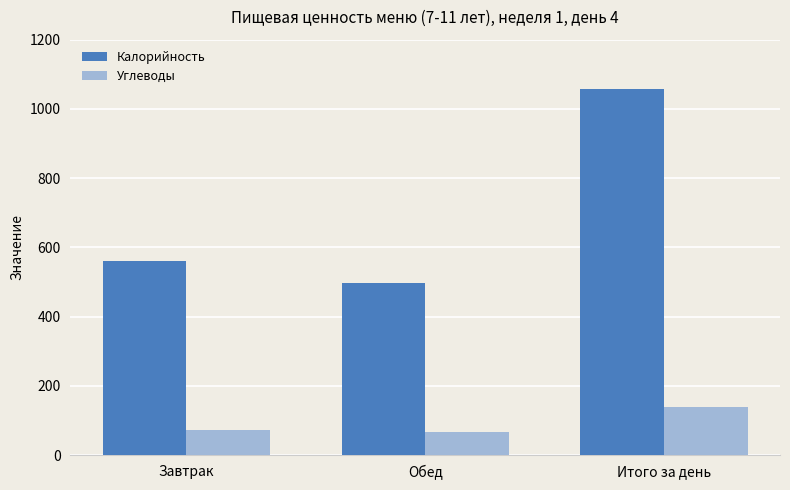

Reading right to left, transcribe all the data shown in this chart.

Калорийность: Итого за день=1058.0	Обед=496.0	Завтрак=562.0
Углеводы: Итого за день=139.9	Обед=66.1	Завтрак=73.8